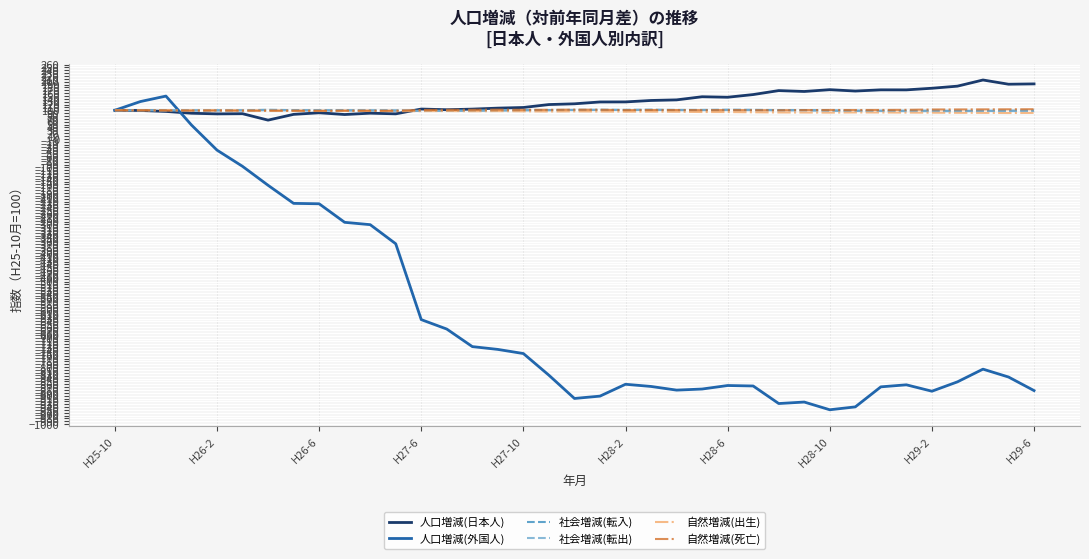

What is the maximum value for 人口増減(日本人)?

206.1